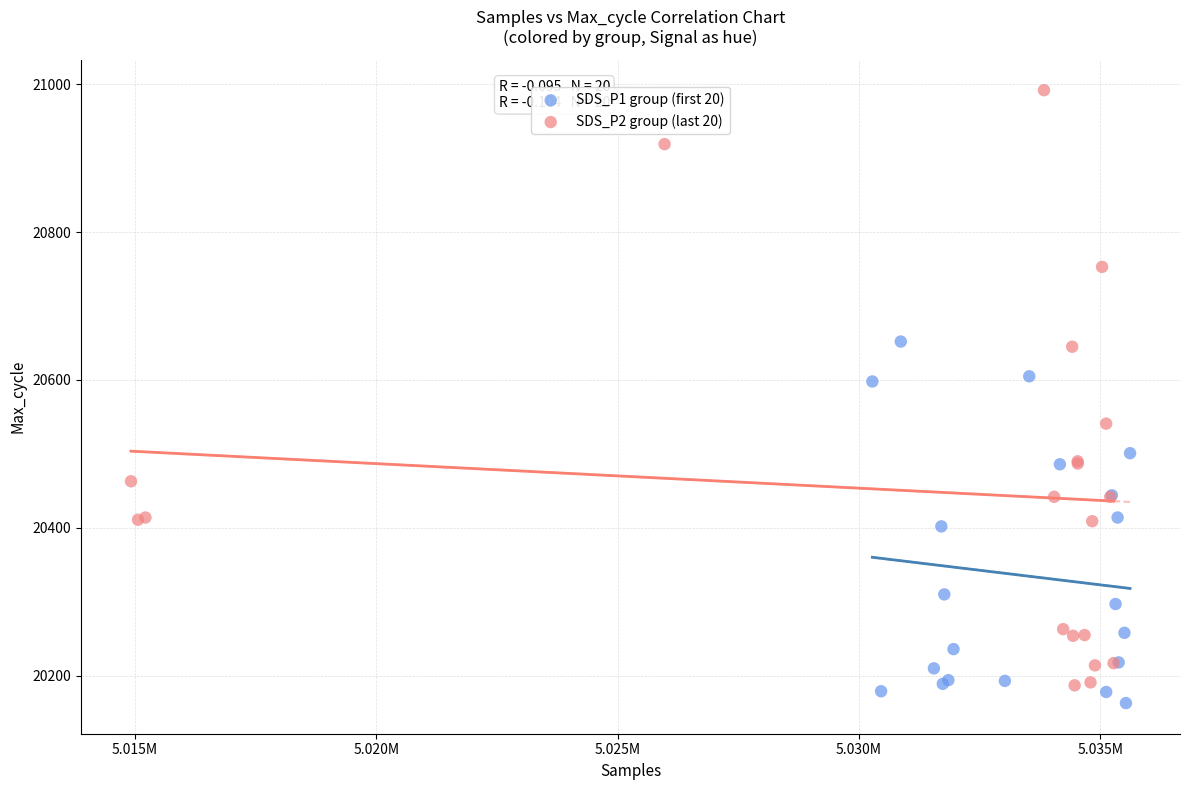

Which series has the largest Y range (max minus min)?

SDS_P2 group (last 20)